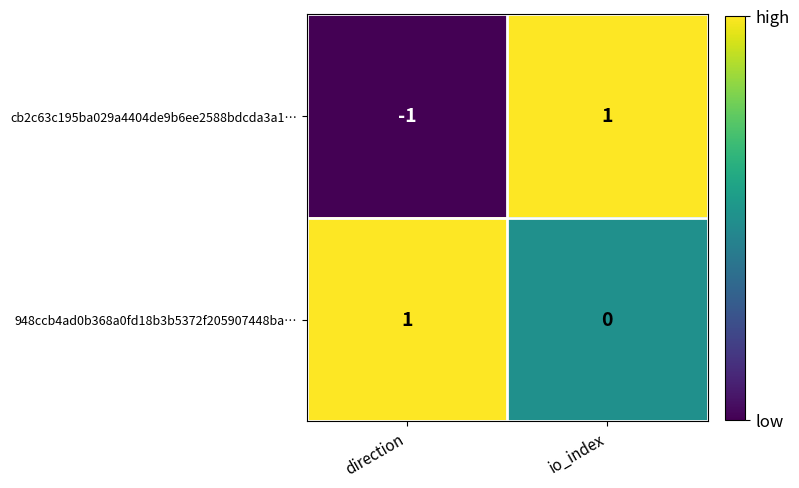

Which category has the lowest value in the cb2c63c195ba029a4404de9b6ee2588bdcda3a1… series?

direction